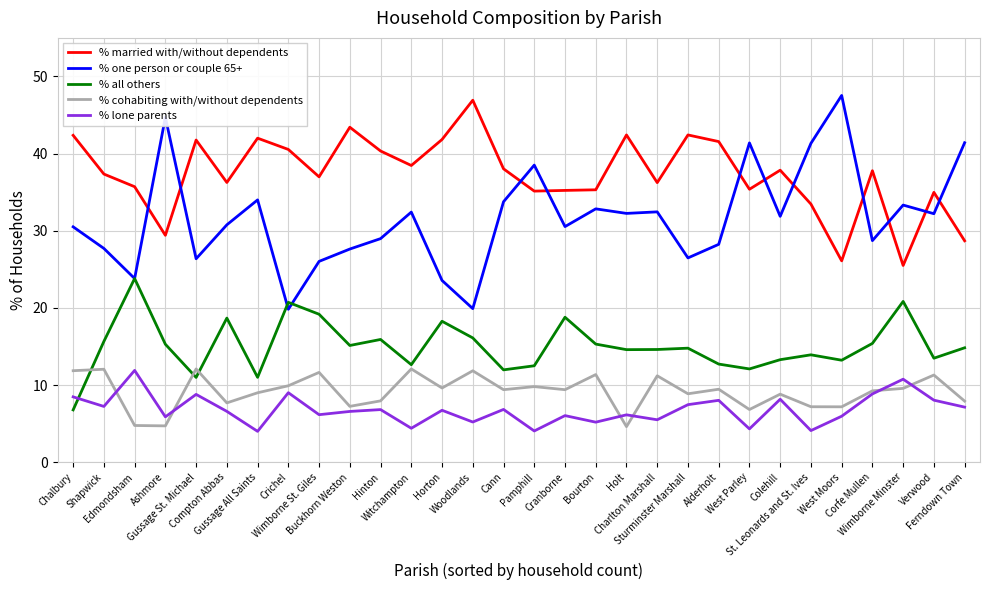

Which series has the widest spread of values?

% one person or couple 65+